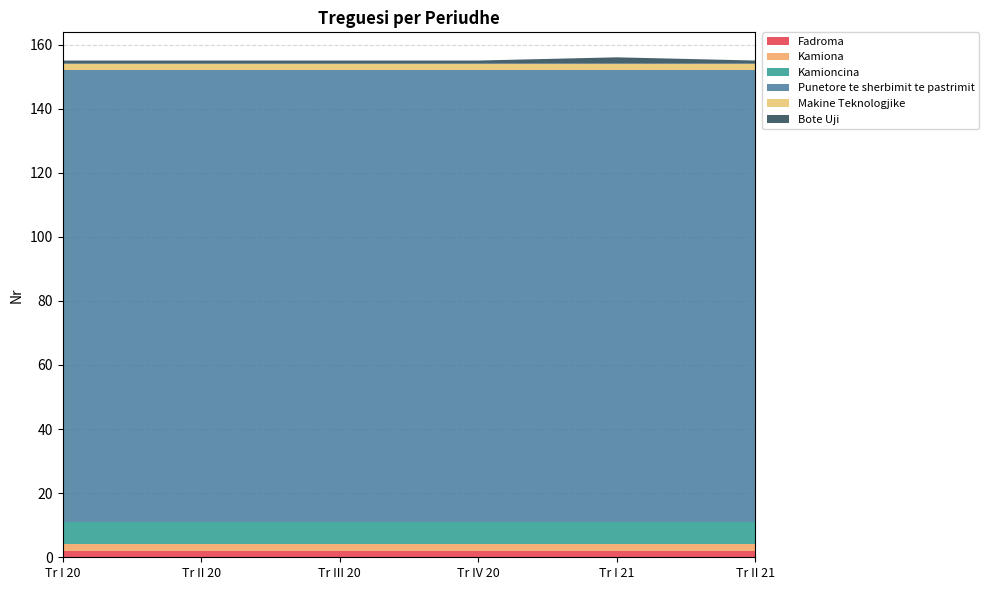

Reading right to left, transcribe all the data shown in this chart.

Fadroma: 2	2	2	2	2	2
Kamiona: 2	2	2	2	2	2
Kamioncina: 7	7	7	7	7	7
Punetore te sherbimit te pastrimit: 141	141	141	141	141	141
Makine Teknologjike: 2	2	2	2	2	2
Bote Uji: 1	2	1	1	1	1